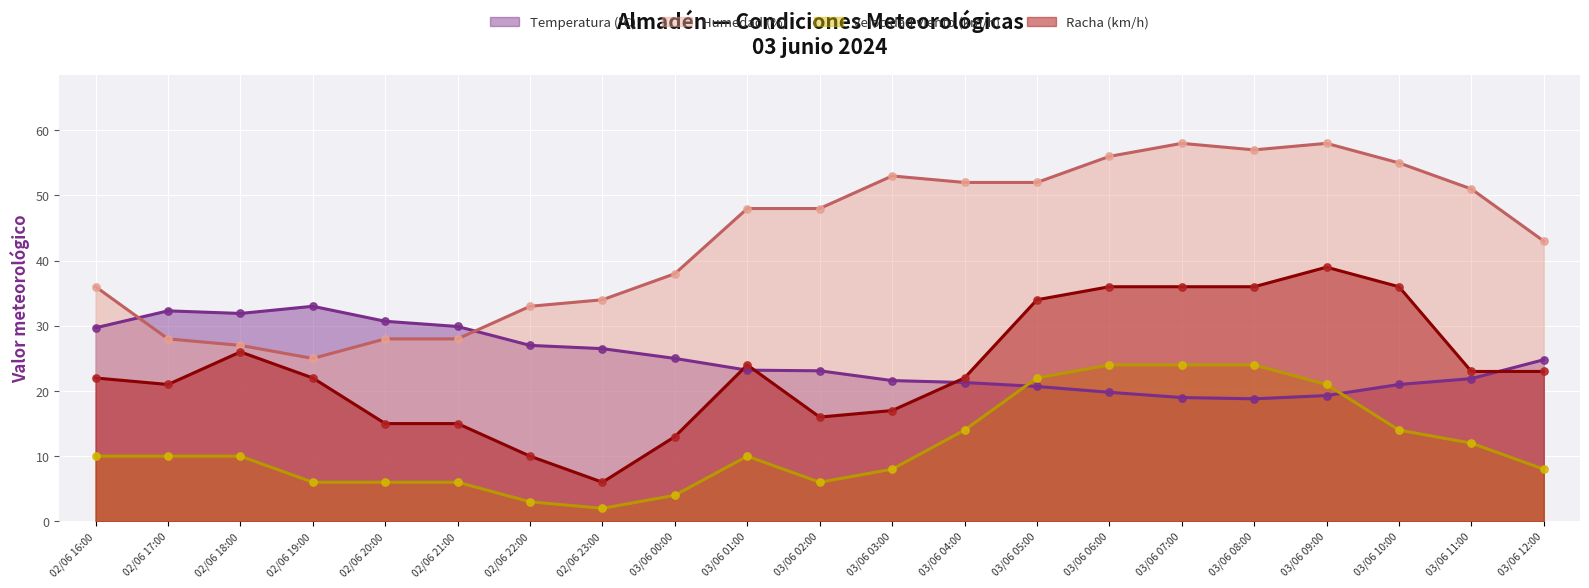

What are all the series names shown in the legend?

Temperatura (°C), Humedad (%), Velocidad viento (km/h), Racha (km/h)